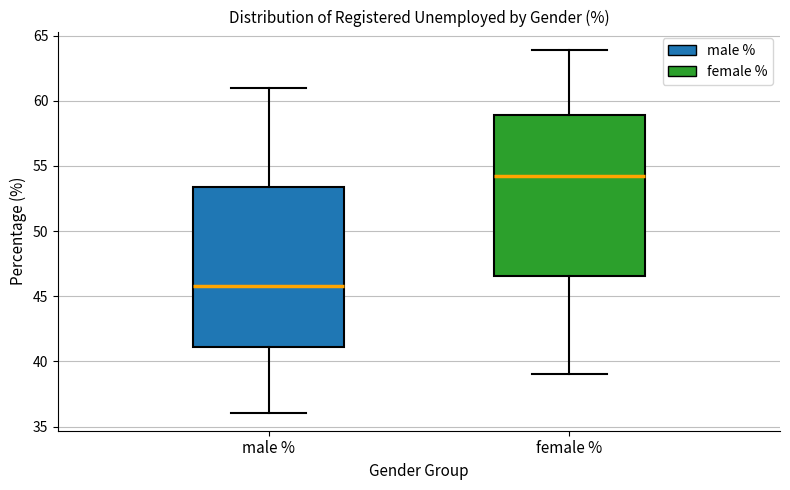

Reading left to right, read every box against the y-axis: the position of its median line, the range the box covers, and the ends of its whiskers. The values are not printed on the chart, so give them approximately, as read against the axis.

male %: median 46.0, box 41.0 to 53.5, whiskers 36.0 to 61.0
female %: median 54.0, box 46.5 to 59.0, whiskers 39.0 to 64.0